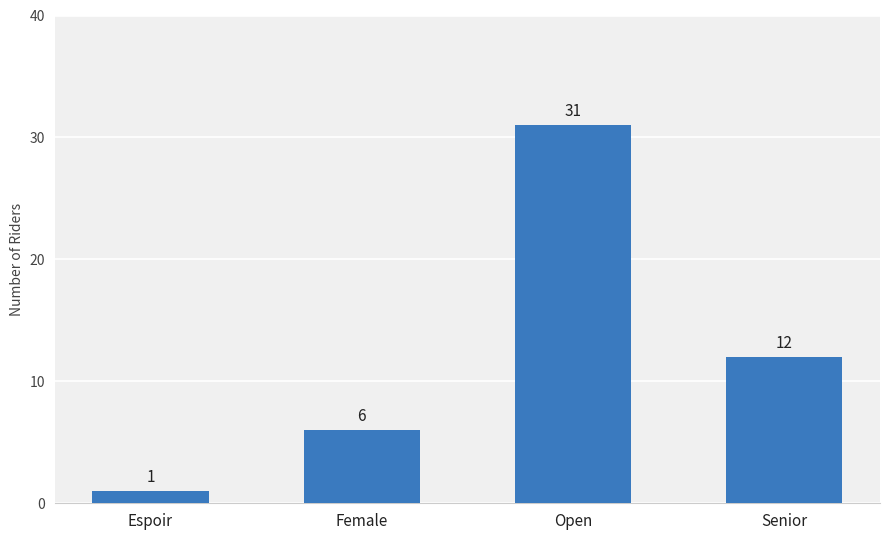

What is the change in value from Espoir to Senior?

+11